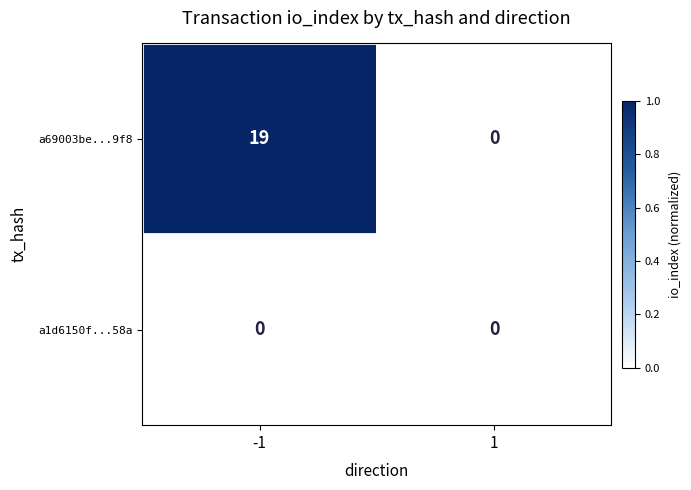

Which series changed the most between -1 and 1?

a69003be...9f8